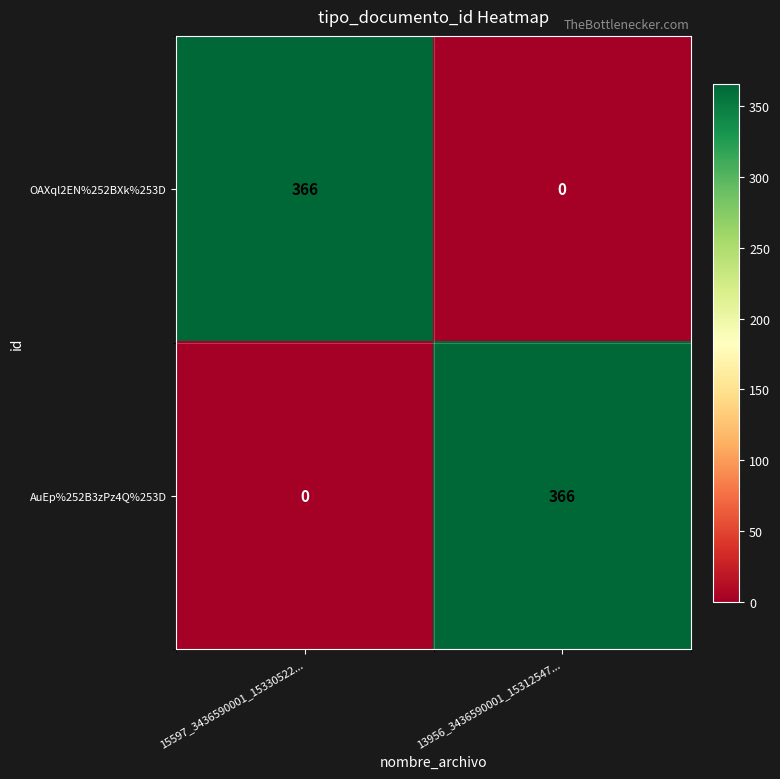

The OAXql2EN%252BXk%253D series shows -195 at 13956_3436590001_15312547.... True or false?

False